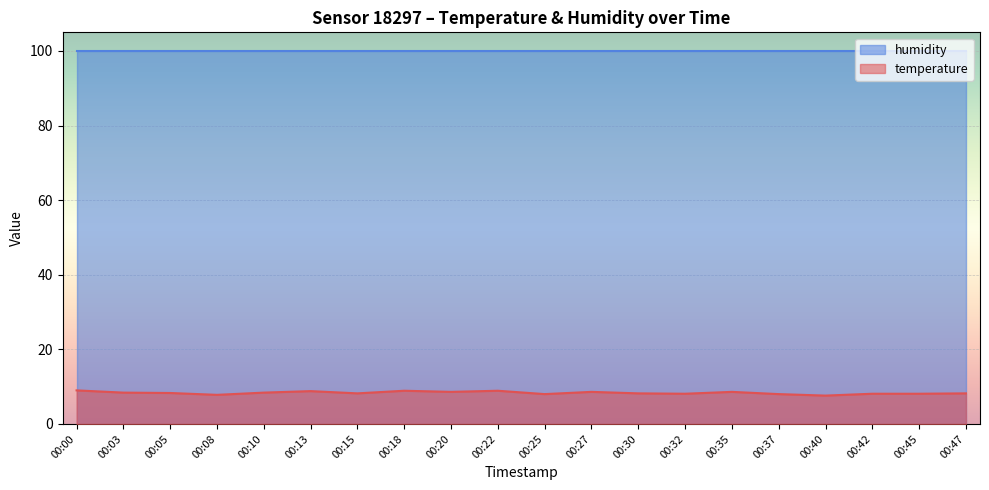

Rank the categories by value from lowest to highest.

00:40, 00:08, 00:25, 00:37, 00:32, 00:42, 00:45, 00:15, 00:30, 00:47, 00:05, 00:03, 00:10, 00:20, 00:27, 00:35, 00:13, 00:18, 00:22, 00:00